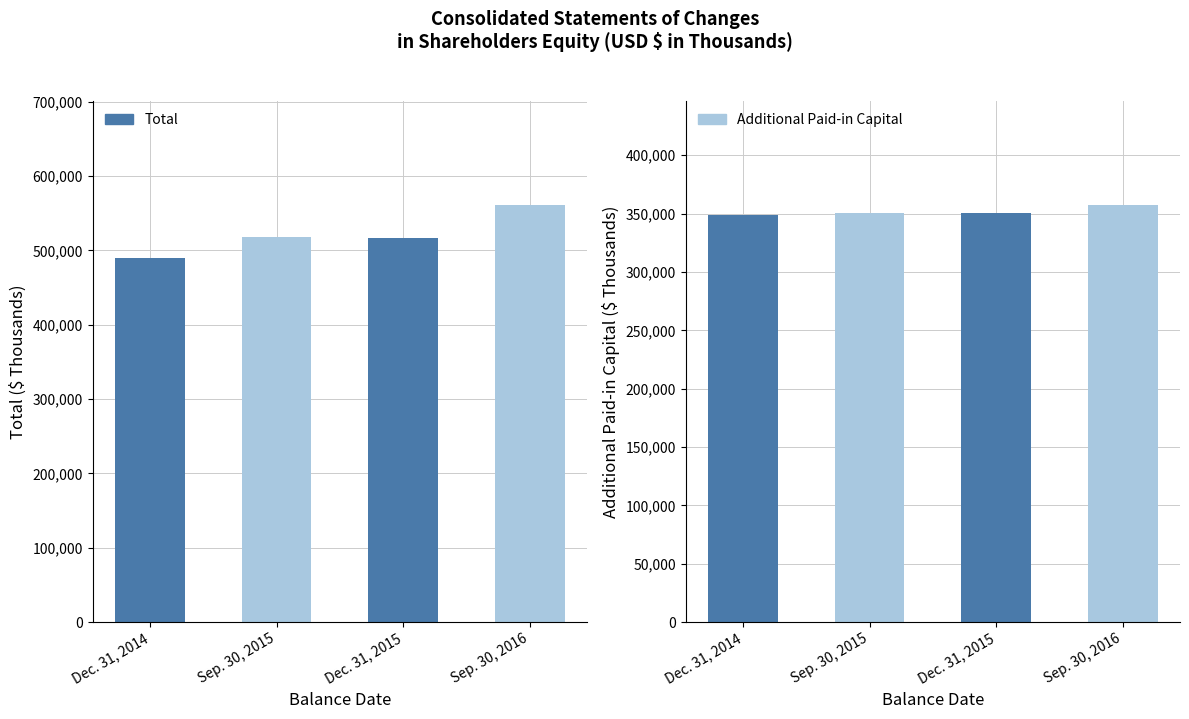

What is the label of the 2nd bar from the right?

Dec. 31, 2015